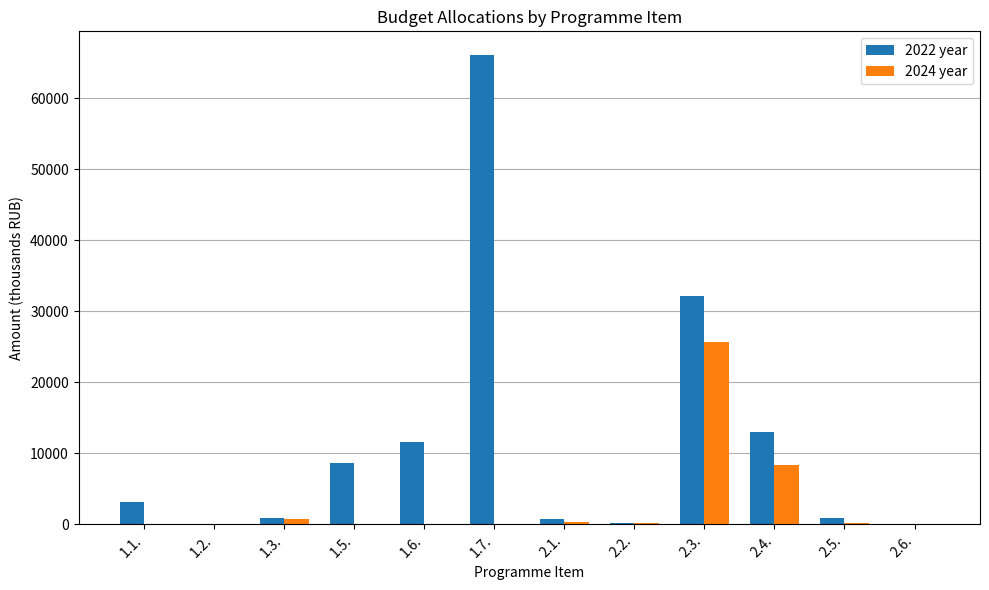

The value of 2022 year at 1.1. is 3197.2. True or false?

True